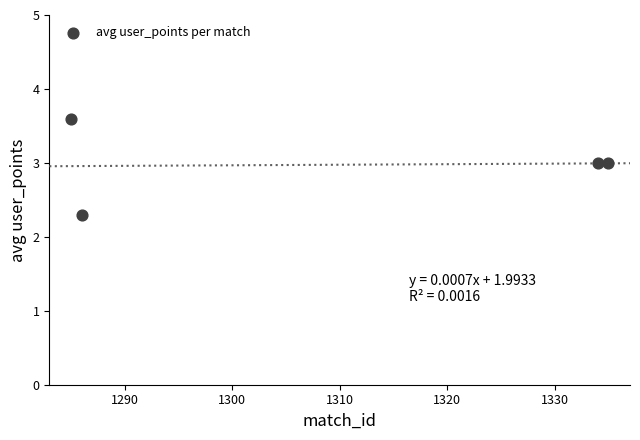

What is the average Y value?

3.0